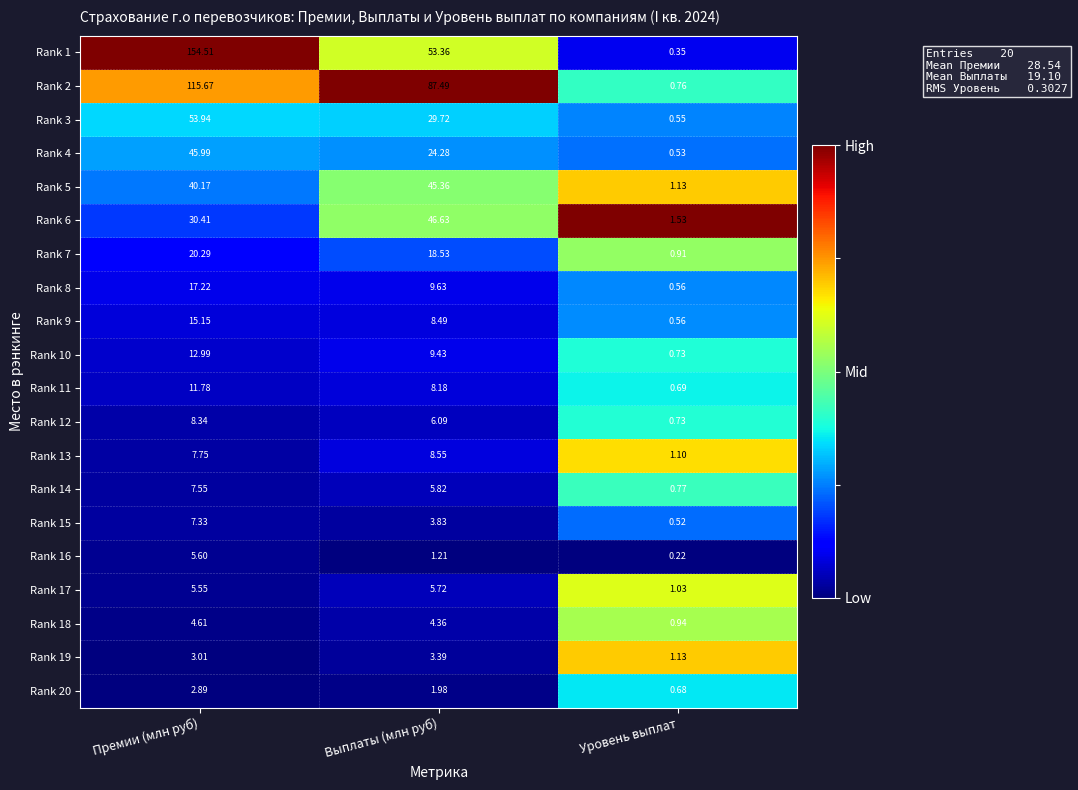

Rank the categories by Rank 18 value from lowest to highest.

Уровень выплат, Выплаты (млн руб), Премии (млн руб)